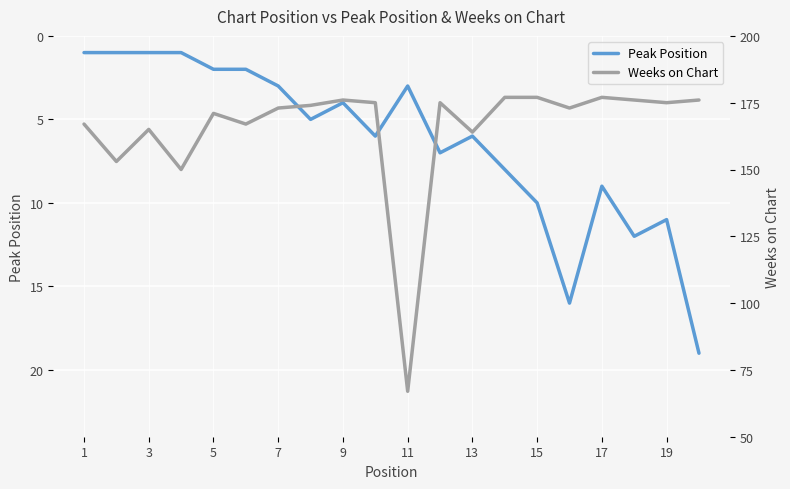

The value of Peak Position at 5 is 2. True or false?

True